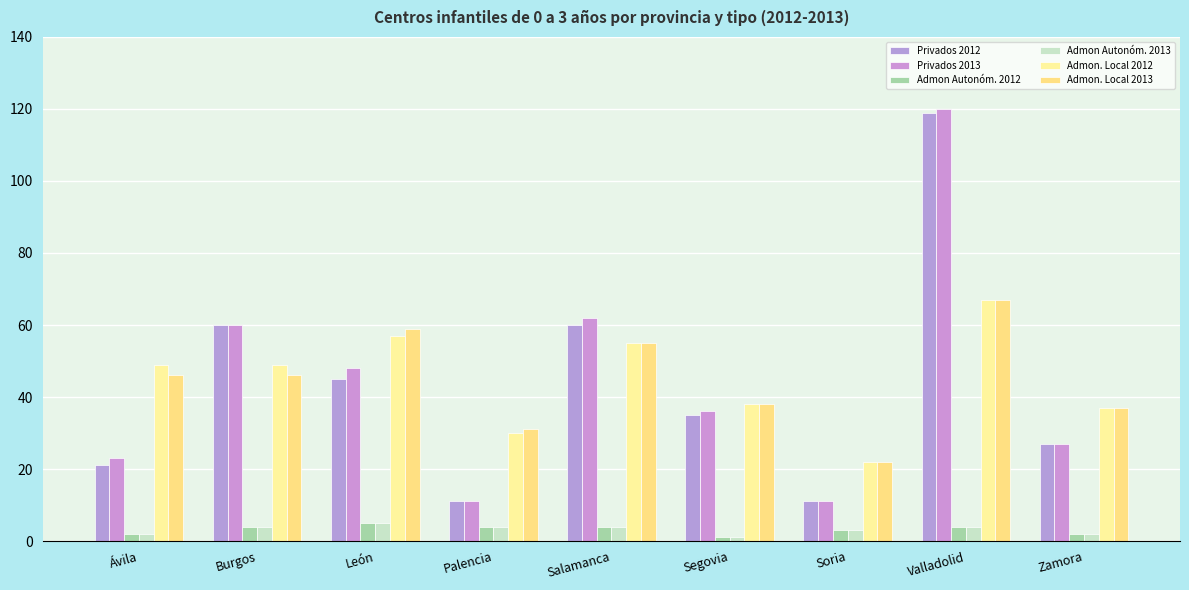

What position from the right is Ávila?

9